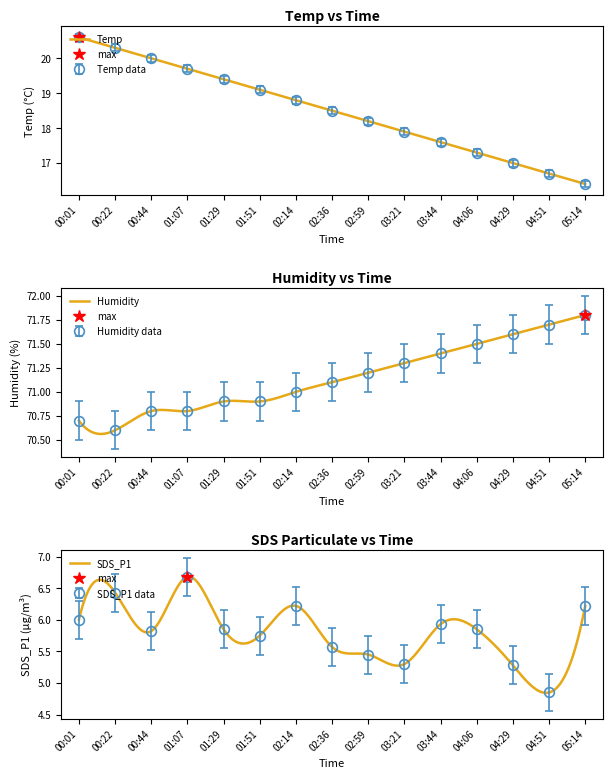

Which series has the widest spread of values?

Temp